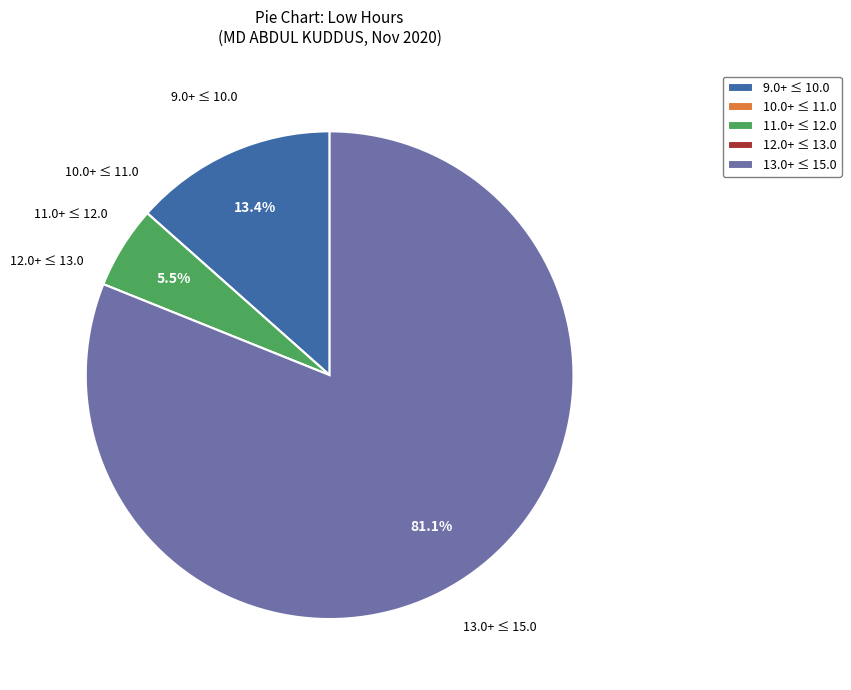

Is there any slice that represents more than half of the pie?

Yes